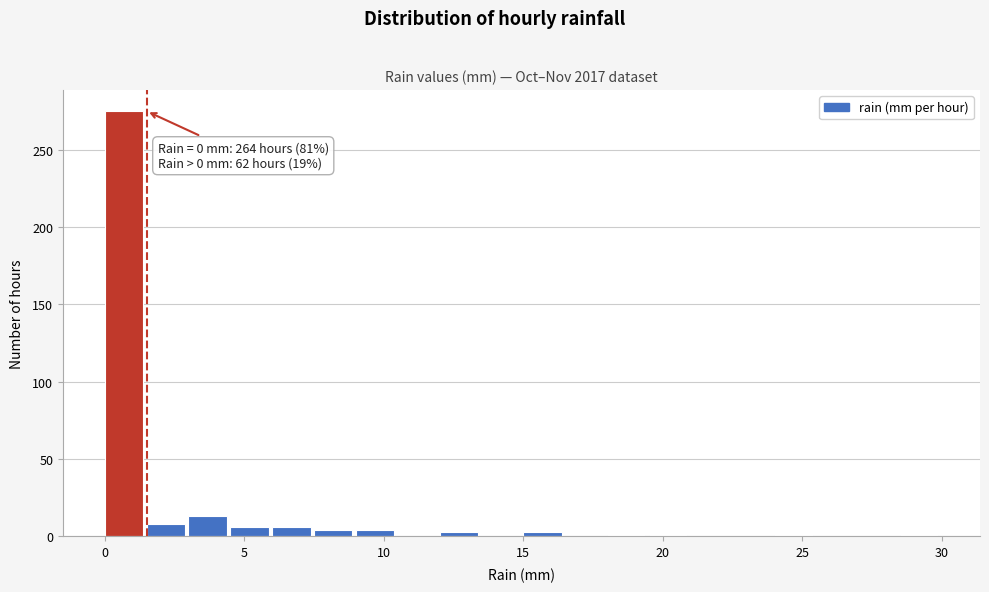

Around what value on the x-axis is the tallest bar? Give the approximate position of its centre, as read against the axis.

0.5